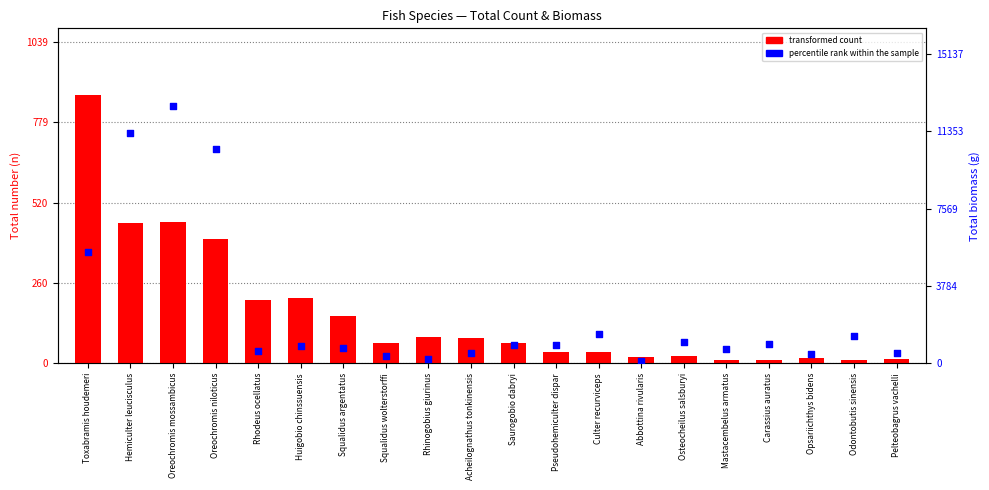

Which series contains the lowest Y value?

transformed count